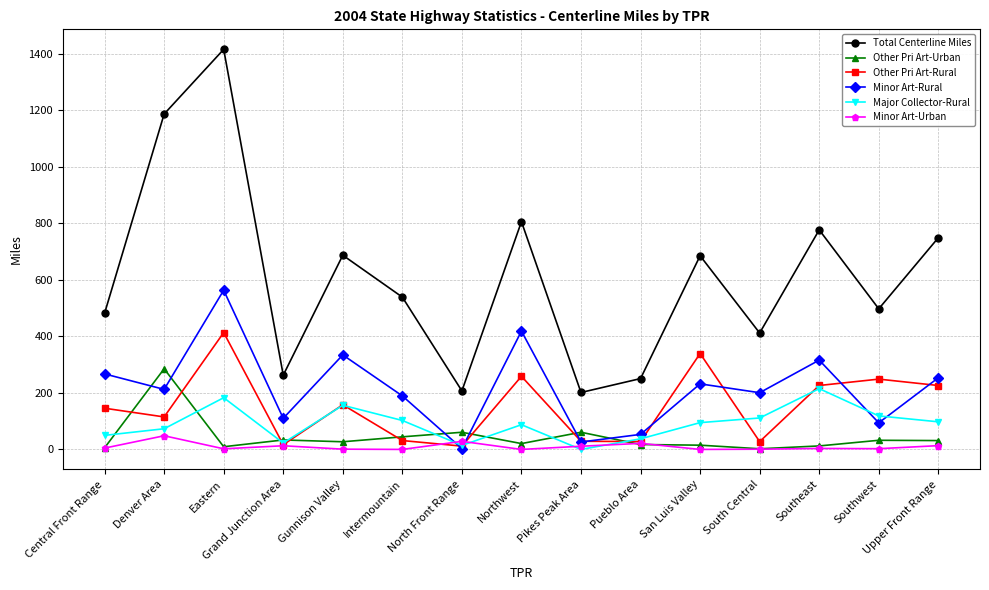

At Southwest, list the series in order from largest to smallest.

Total Centerline Miles, Other Pri Art-Rural, Major Collector-Rural, Minor Art-Rural, Other Pri Art-Urban, Minor Art-Urban